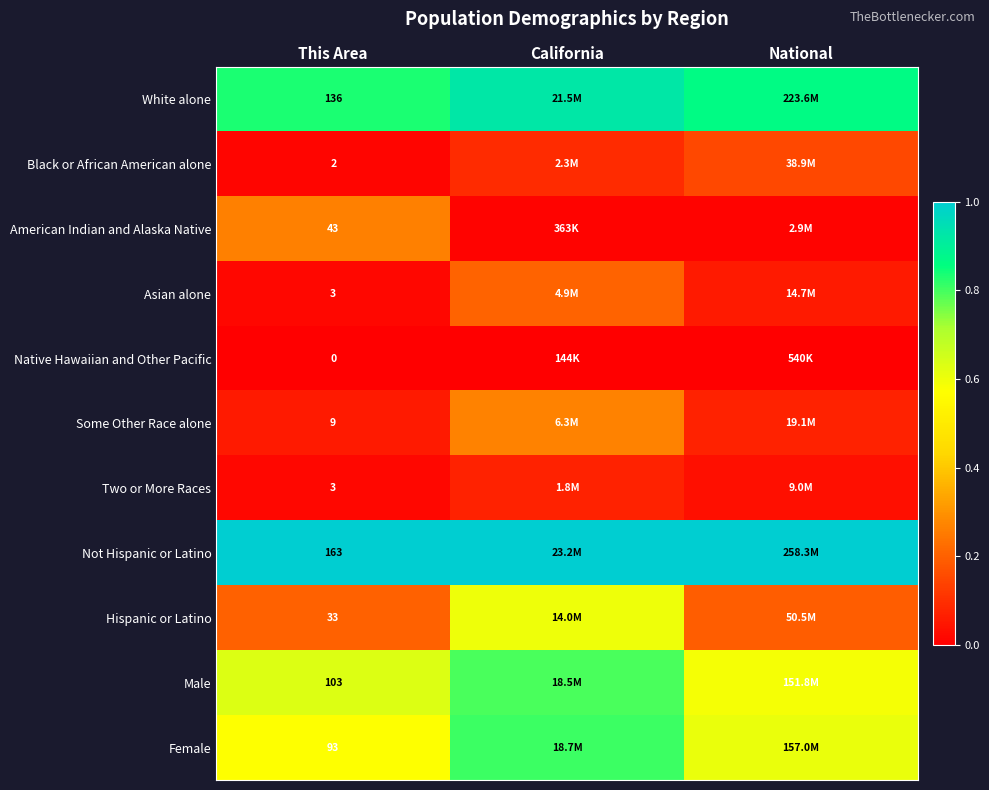

What is the highest value of the Some Other Race alone series?

0.3